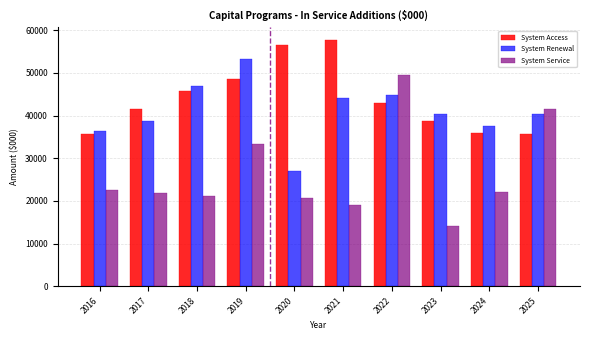

Rank the series by their maximum value, from lowest to highest.

System Service, System Renewal, System Access